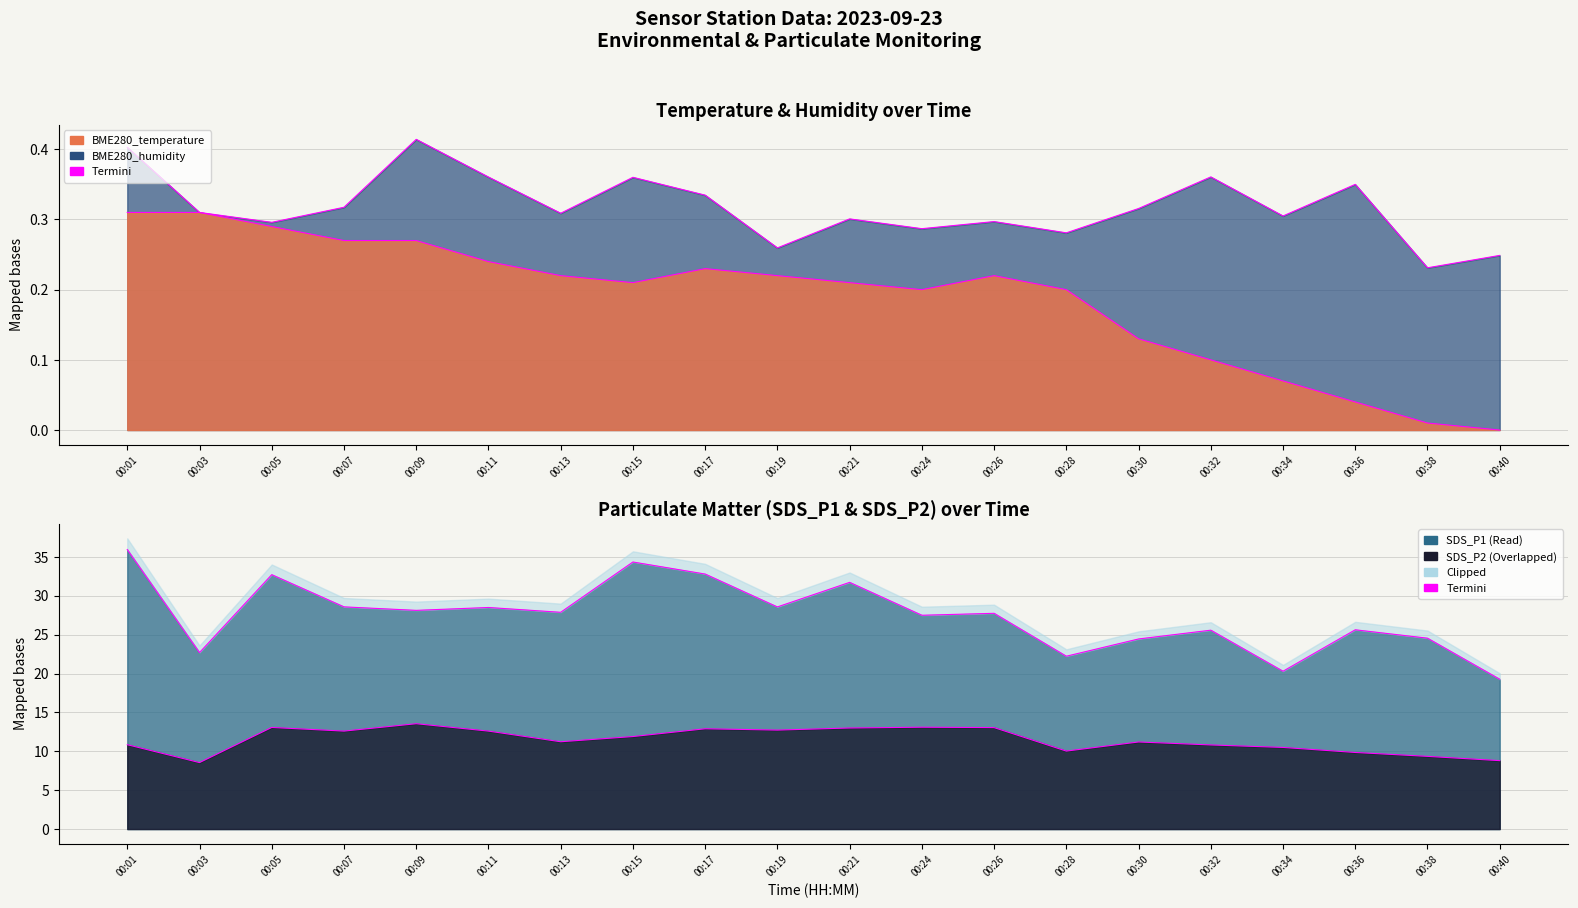

True or false: BME280_temperature and SDS_P1 intersect in this chart.

False